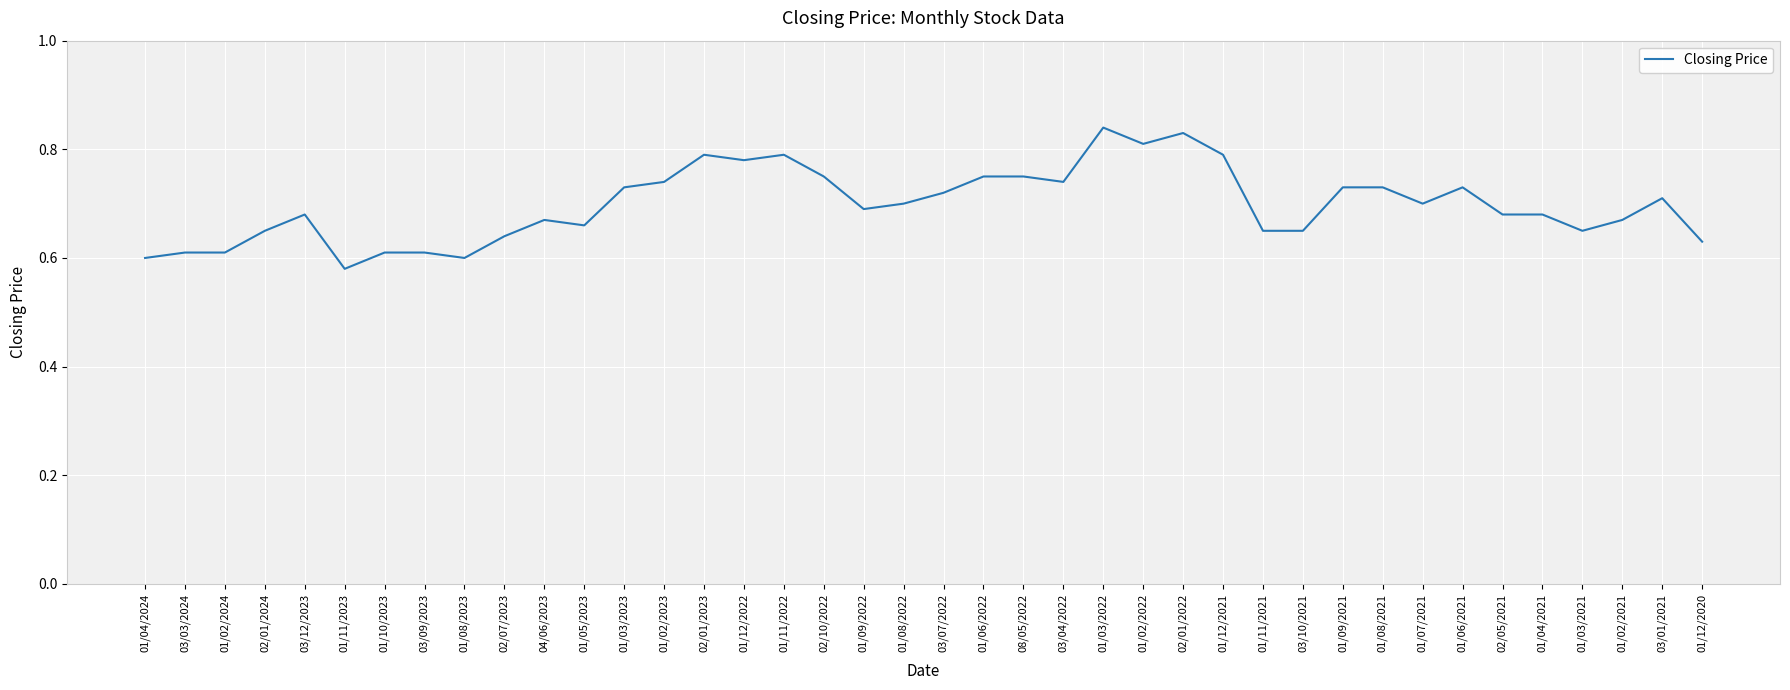

What is the change in value from 01/02/2024 to 01/12/2022?

+0.2